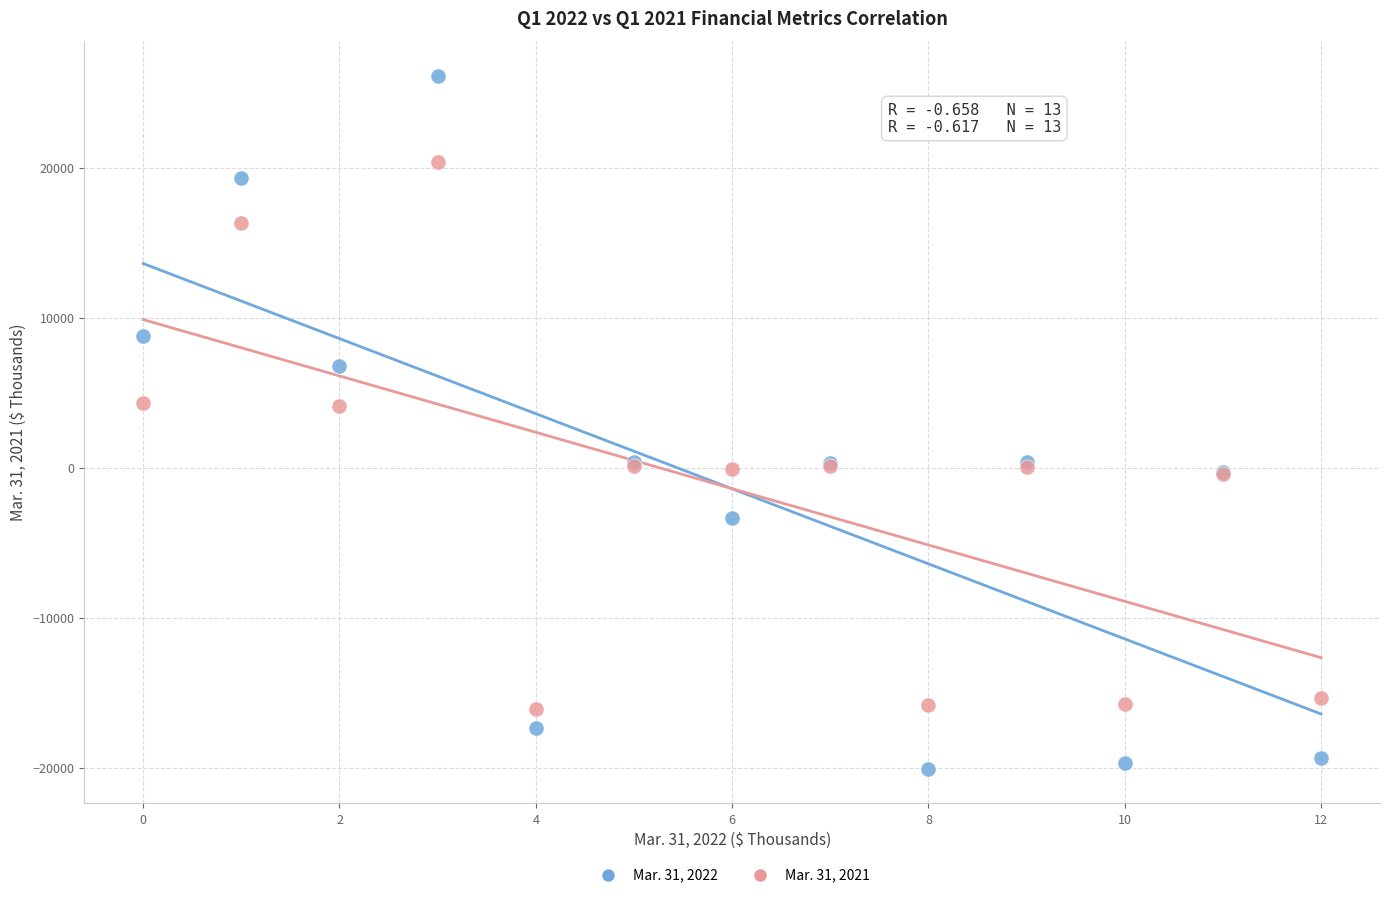

Which series has the largest Y range (max minus min)?

Mar. 31, 2022